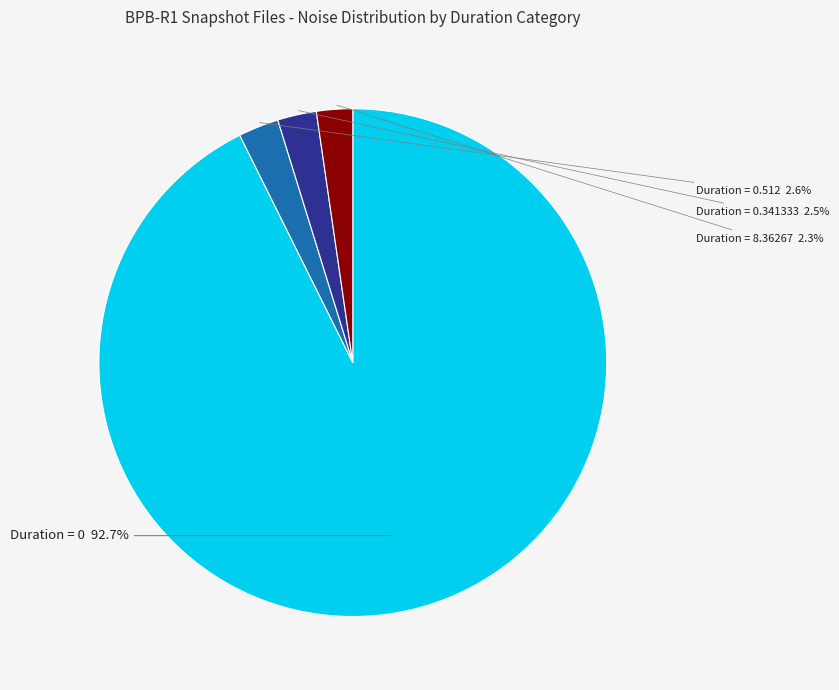

How many slices are in this pie chart?

4